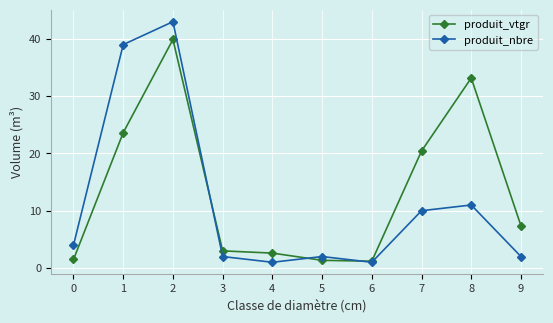

Is it true that produit_vtgr equals 53.3 at 2?

False